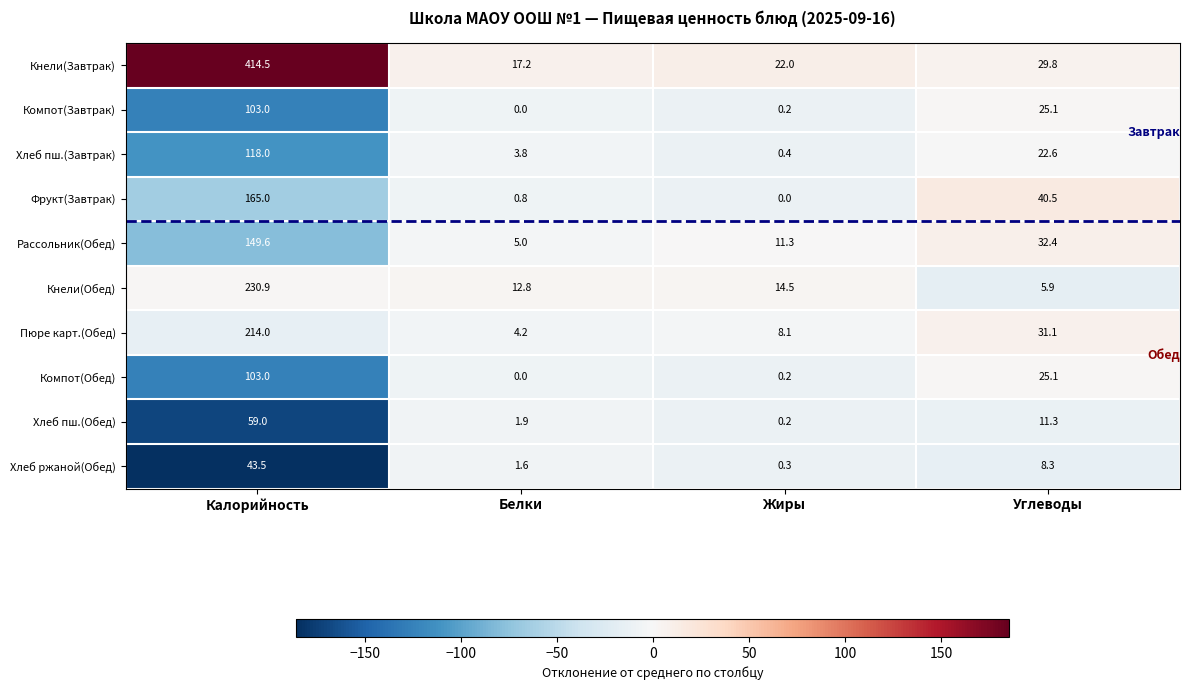

What is the sum of the Кнели(Завтрак) values at Углеводы and Жиры?

51.8